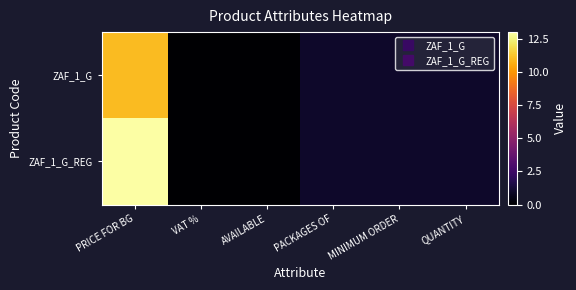

Count the number of data series in this chart.

2